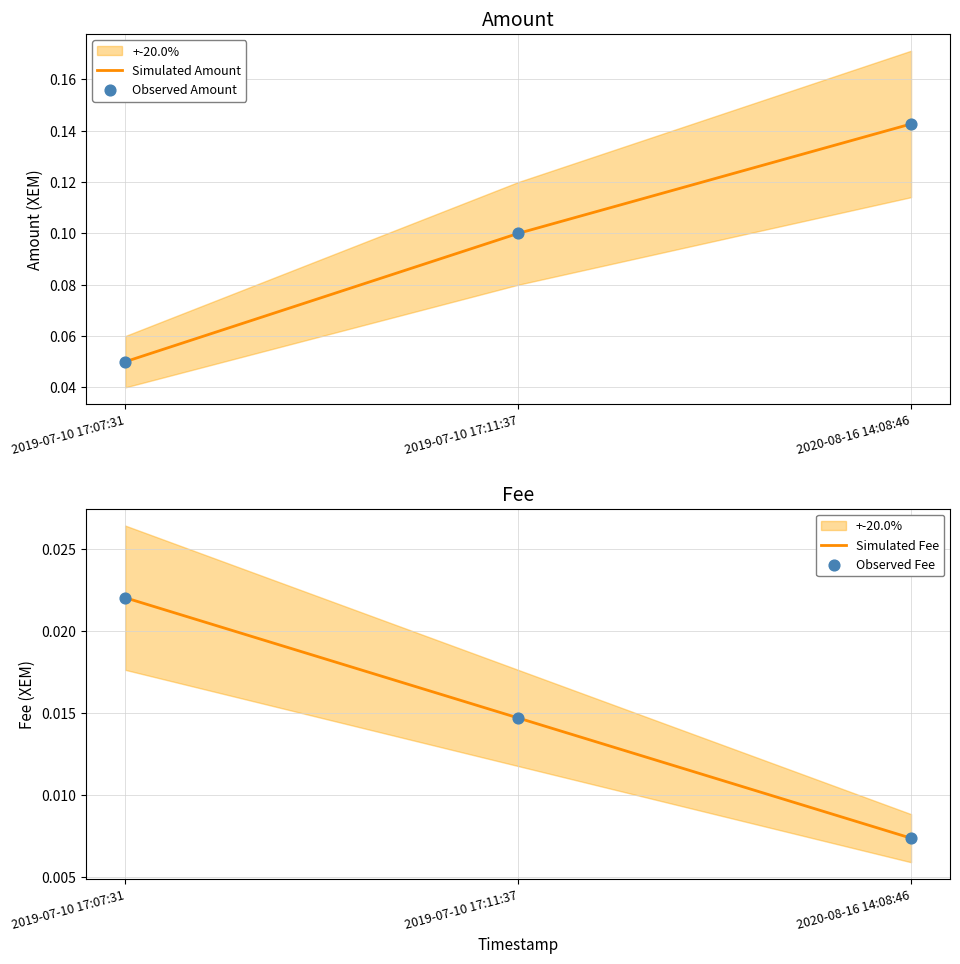

Which series reaches the maximum Y coordinate?

Simulated Amount